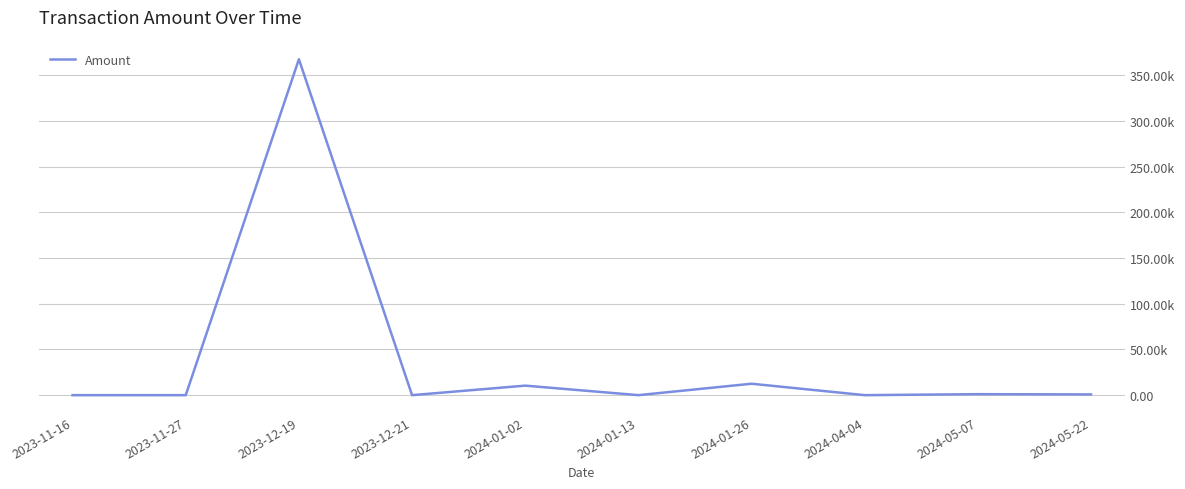

Reading left to right, what are all the values shown in this chart?

2023-11-16=2.0	2023-11-27=0.0	2023-12-19=367619.7	2023-12-21=0.0	2024-01-02=10416.7	2024-01-13=0.0	2024-01-26=12500.0	2024-04-04=0.0	2024-05-07=1081.0	2024-05-22=807.7